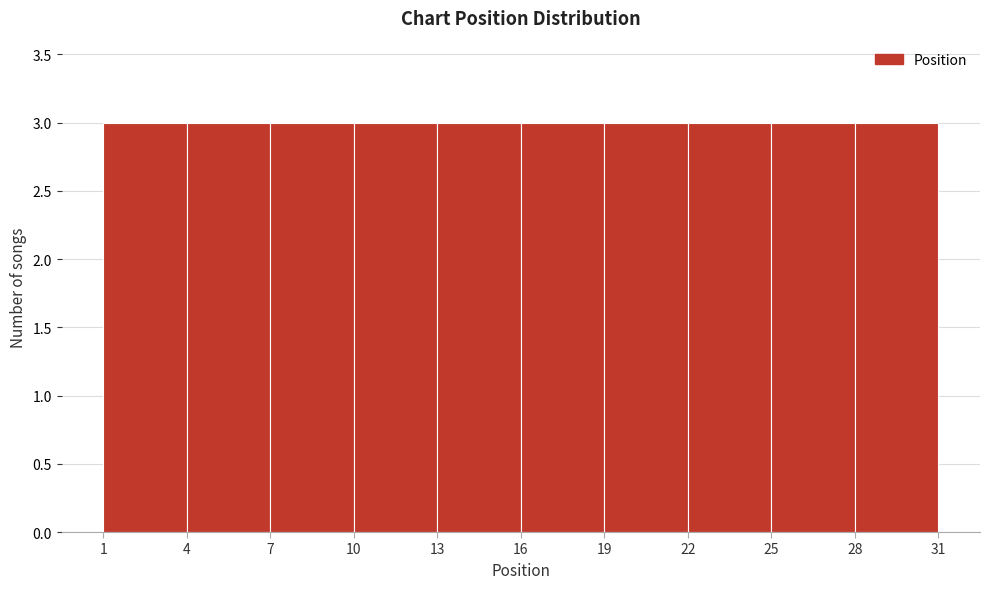

Reading left to right, transcribe this chart: for each bar, give the range it covers on the x-axis and its height. The values are not printed on the chart, so give them approximately, as read against the axis.

1 to 4: 3
4 to 7: 3
7 to 10: 3
10 to 13: 3
13 to 16: 3
16 to 19: 3
19 to 22: 3
22 to 25: 3
25 to 28: 3
28 to 31: 3